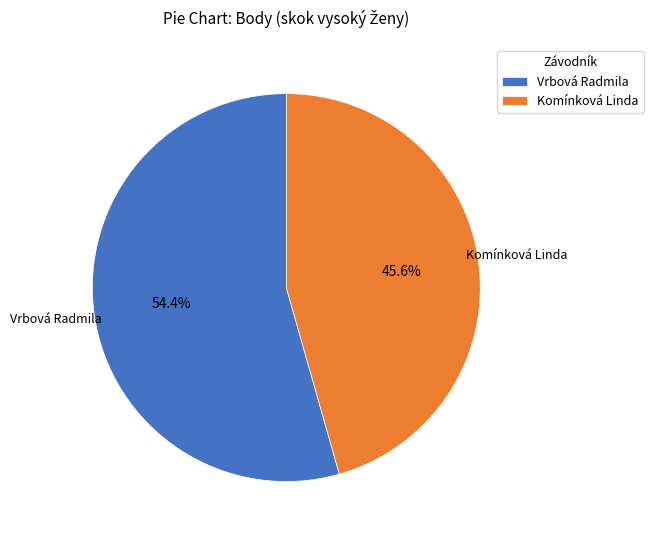

Combined, do Vrbová Radmila and Komínková Linda account for over 50%?

Yes